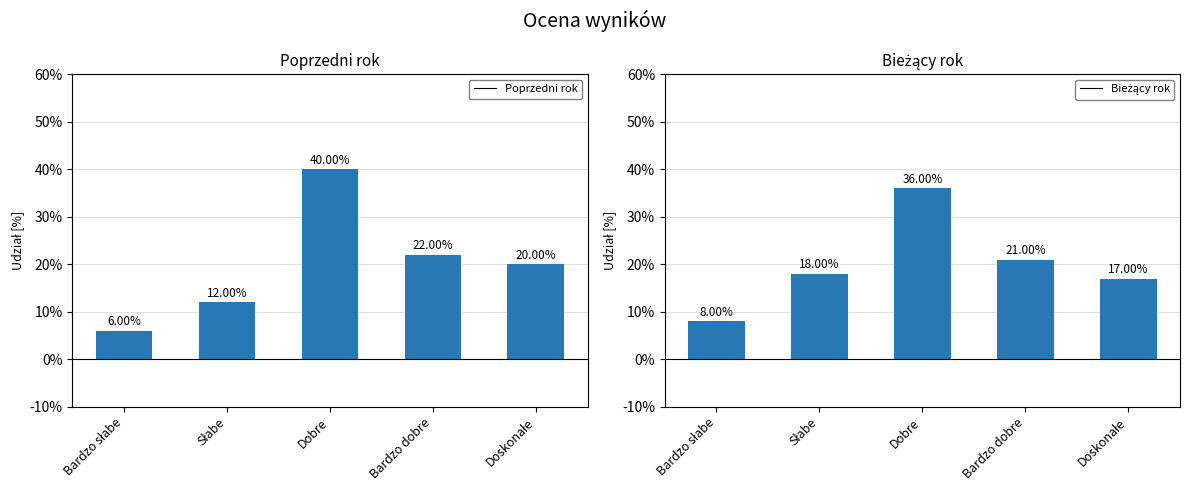

The value of Bieżący rok at Bardzo dobre is 0.2. True or false?

True